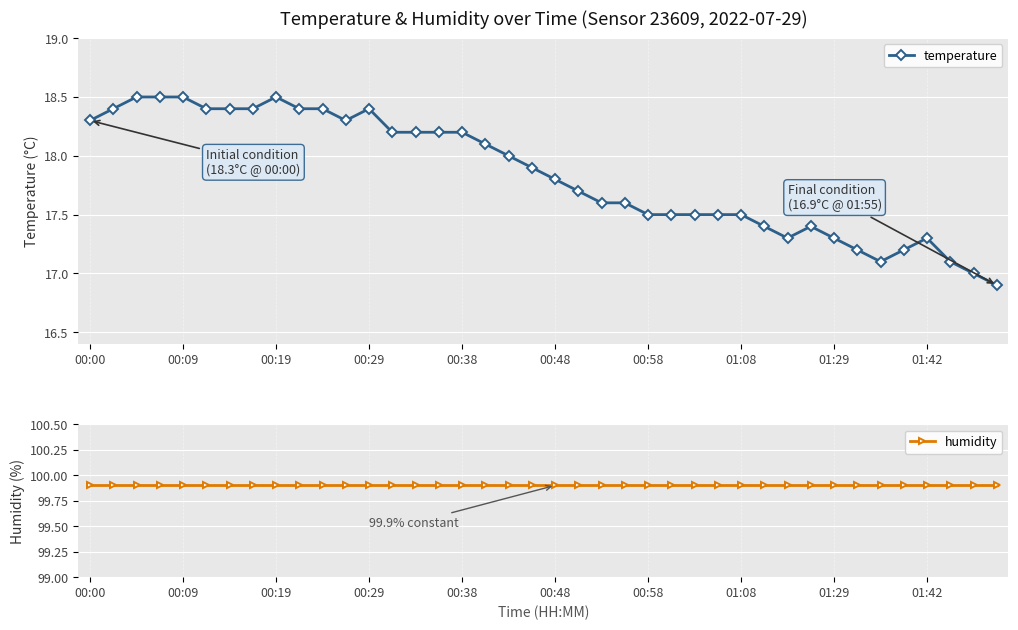

How many values in the temperature series are below 17?

1